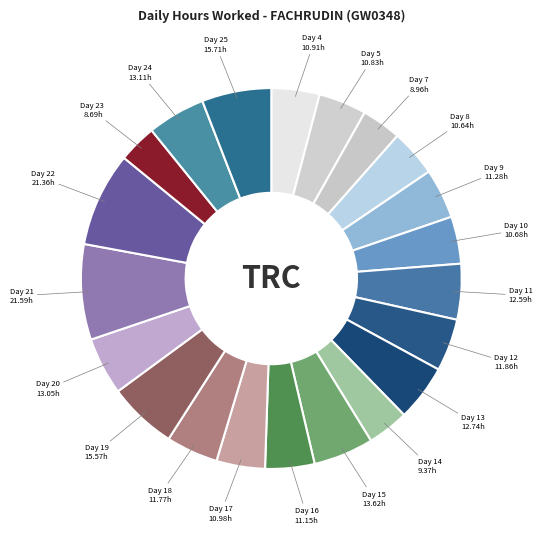

Count the number of slices in the pie.

21